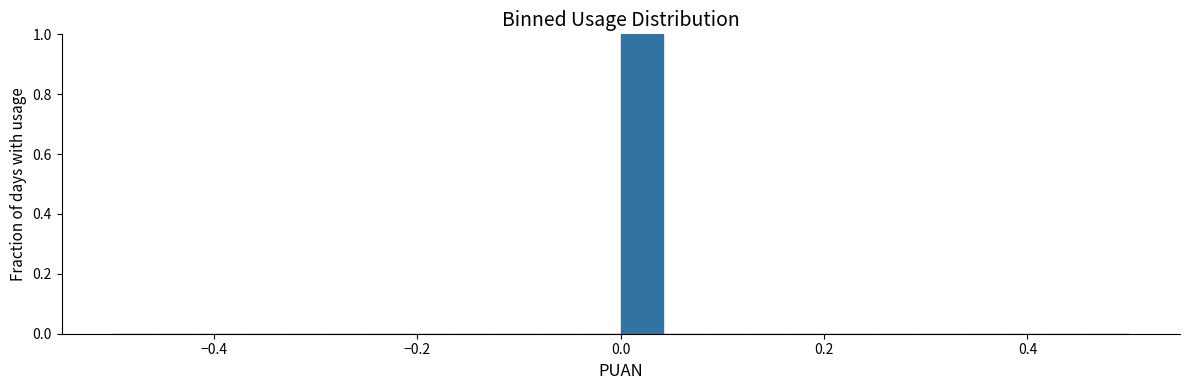

Read against the x-axis, roughly where is the centre of the tallest bar?

0.02